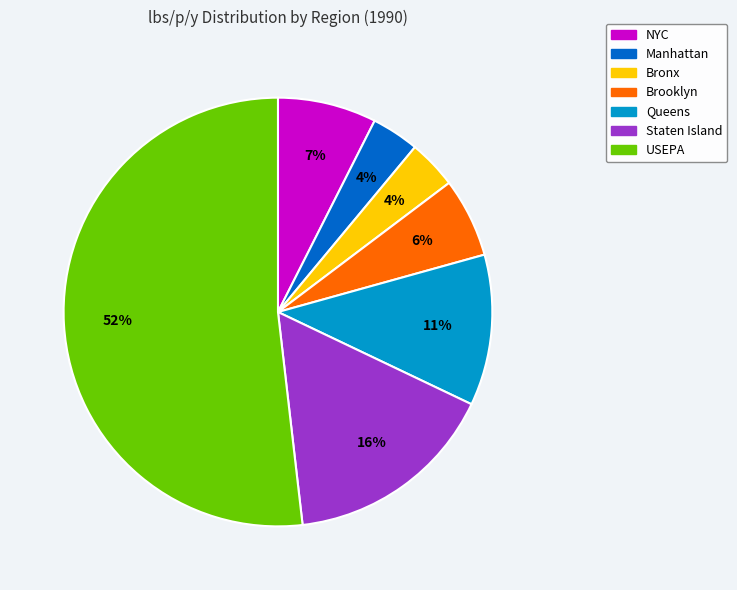

Combined, do Queens and Bronx account for over 50%?

No